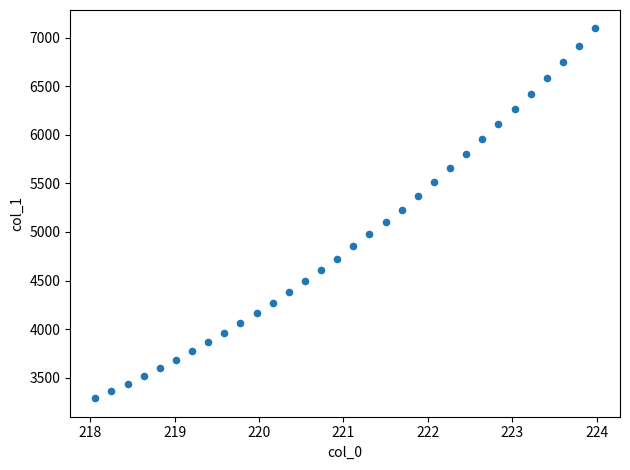

What is the range of Y values (max minus min)?

3808.0